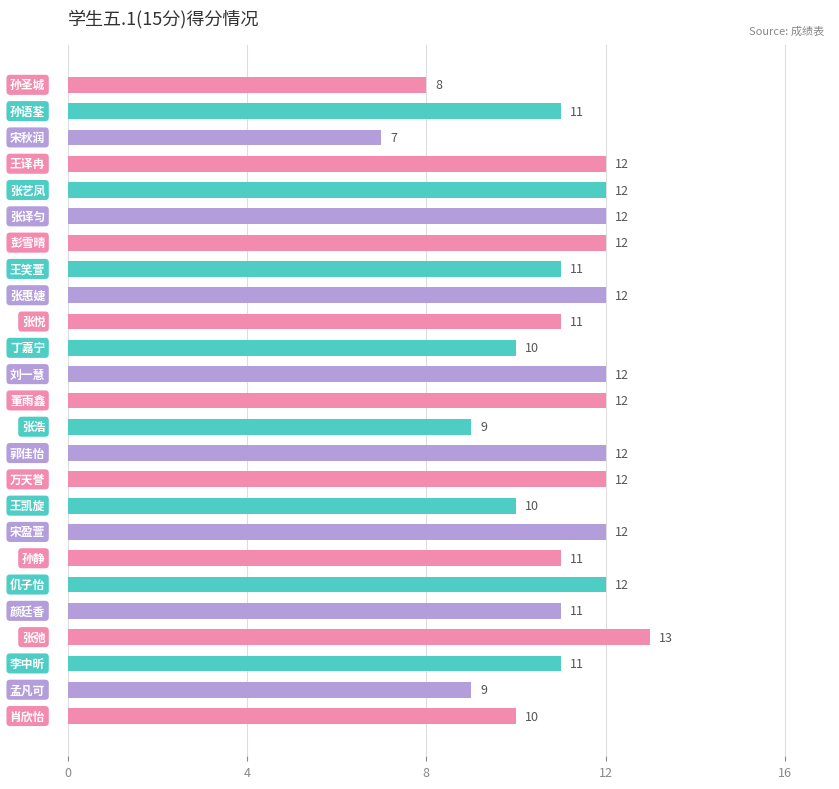

What is the greatest value displayed?

13